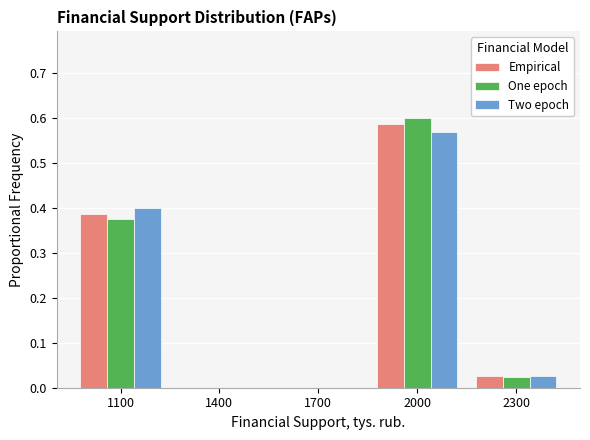

At which label does Empirical reach its peak?

2000